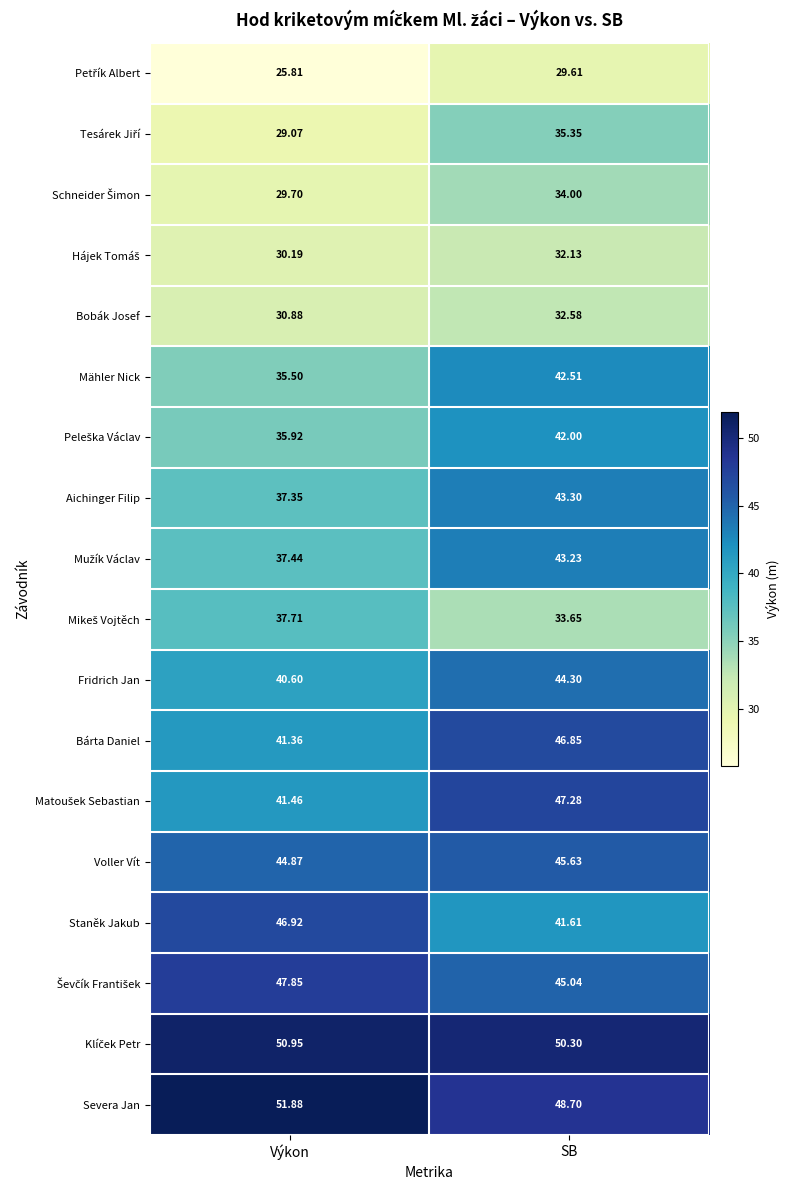

At which label is Aichinger Filip closest to 40?

Výkon